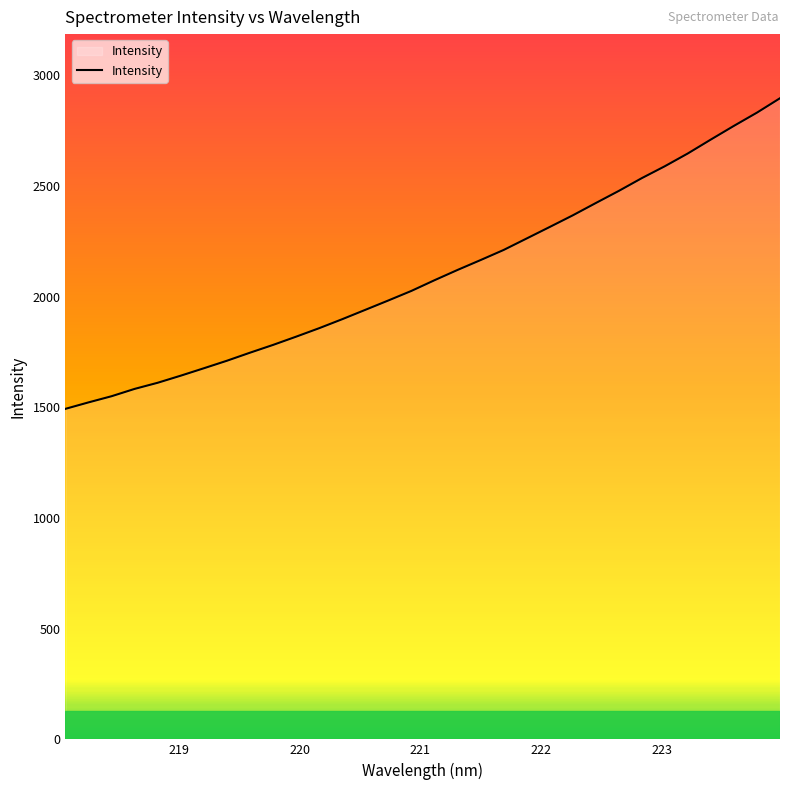

What is the maximum value shown in the chart?

2895.7